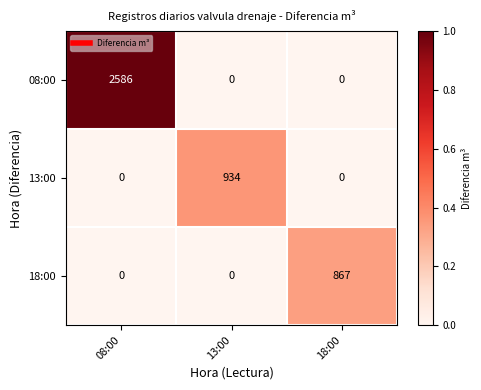

What is the total value across all series at 08:00?

2586